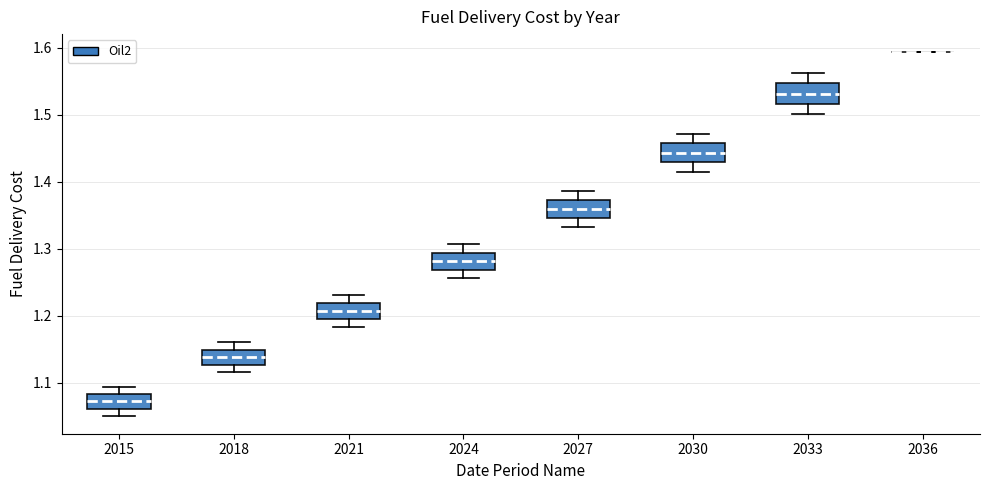

Reading left to right, read every box against the y-axis: the position of its median line, the range the box covers, and the ends of its whiskers. The values are not printed on the chart, so give them approximately, as read against the axis.

2015: median 1.07, box 1.06 to 1.08, whiskers 1.05 to 1.09
2018: median 1.14, box 1.13 to 1.15, whiskers 1.12 to 1.16
2021: median 1.21, box 1.20 to 1.22, whiskers 1.18 to 1.23
2024: median 1.28, box 1.27 to 1.29, whiskers 1.26 to 1.31
2027: median 1.36, box 1.35 to 1.37, whiskers 1.33 to 1.39
2030: median 1.44, box 1.43 to 1.46, whiskers 1.41 to 1.47
2033: median 1.53, box 1.52 to 1.55, whiskers 1.50 to 1.56
2036: box collapsed to a line at 1.59, whiskers 1.59 to 1.59